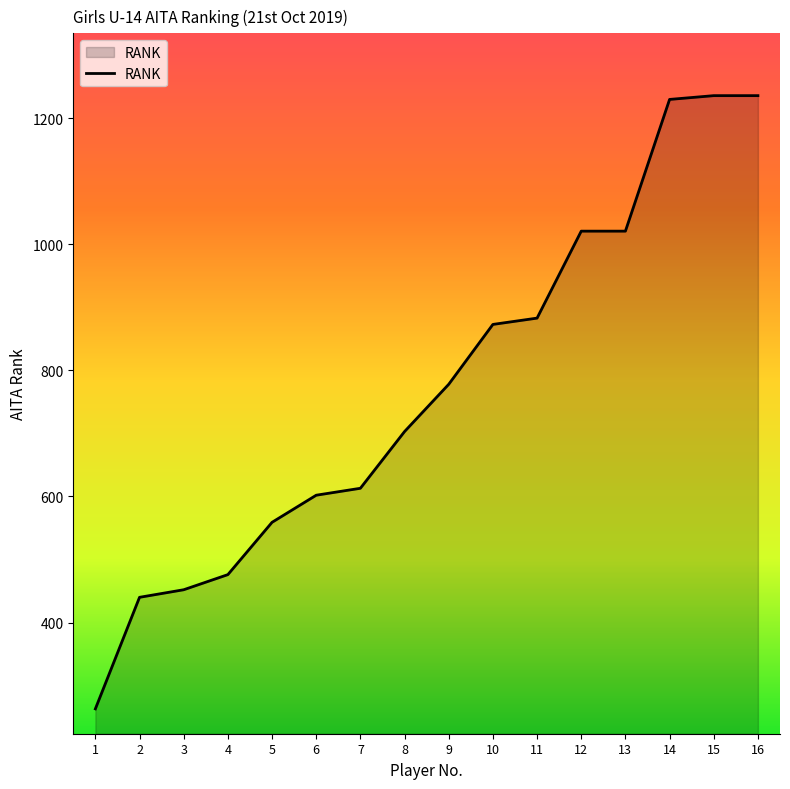

How many lines are shown in the chart?

1